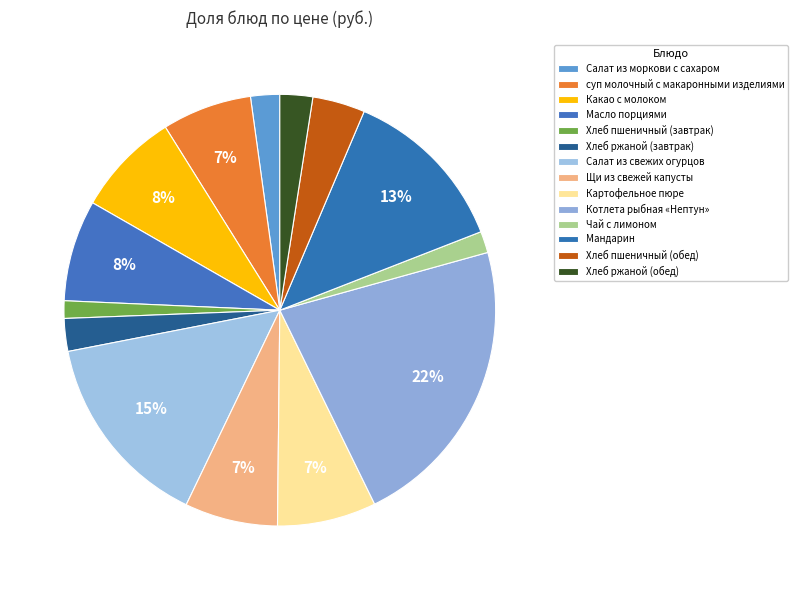

What is the largest slice in the pie chart?

Котлета рыбная «Нептун»